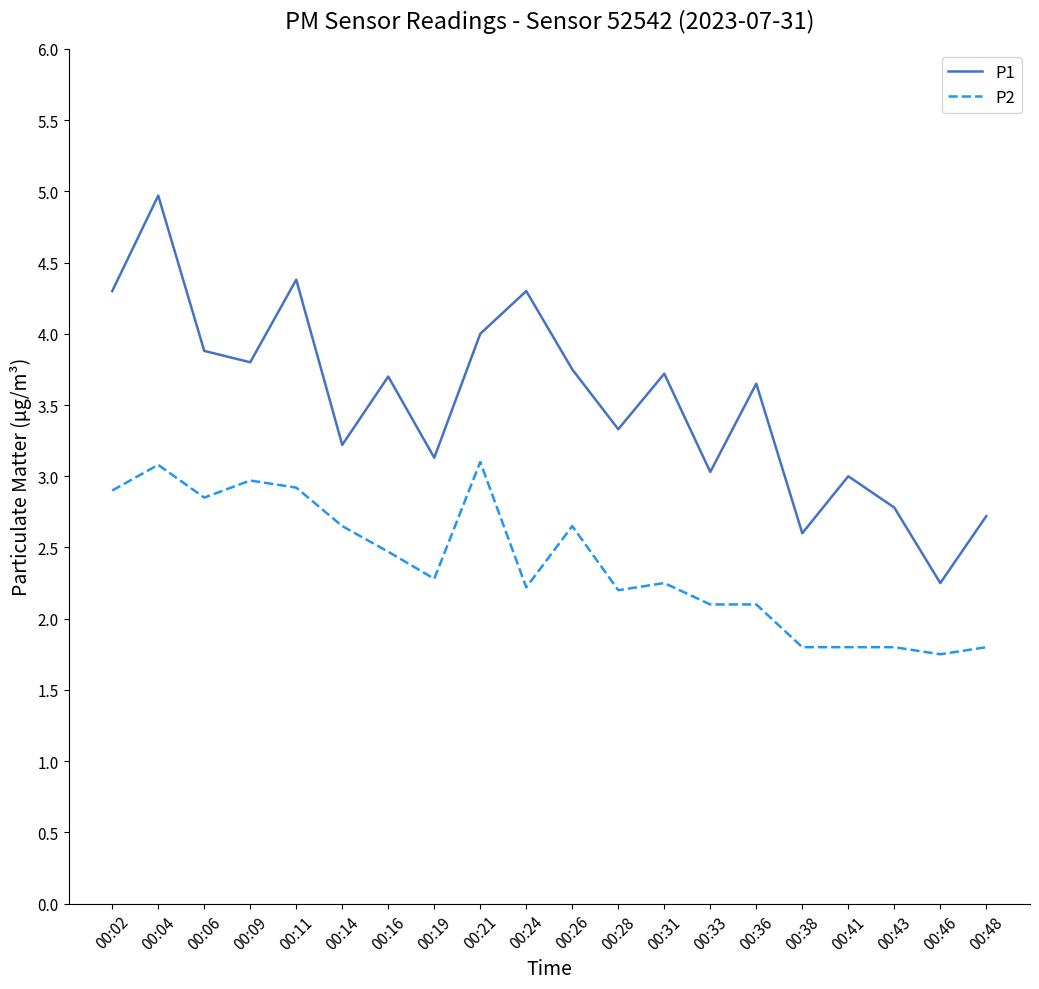

What is the maximum value for P1?

5.0